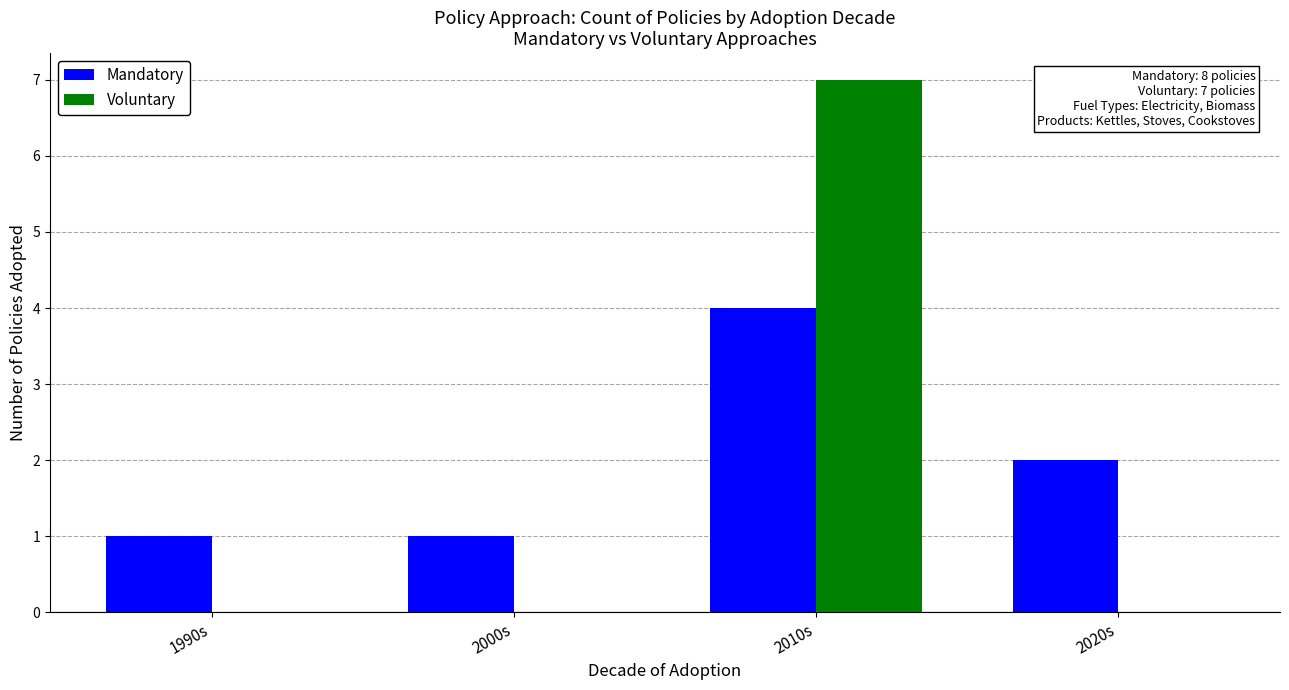

Between 1990s and 2020s, which series saw the biggest shift?

Mandatory